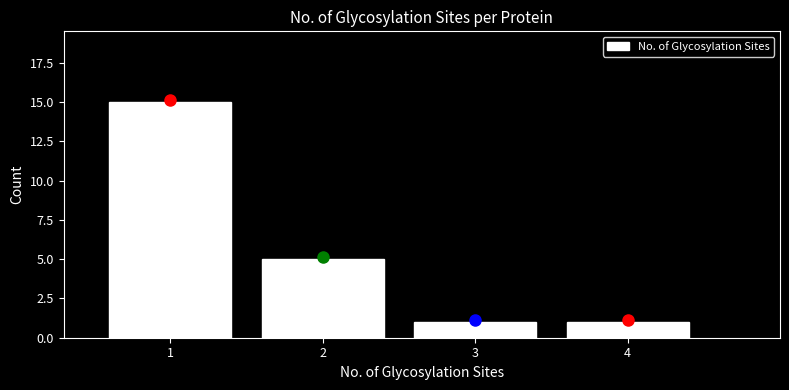

Which range on the x-axis has the tallest bar?

0.5 to 1.5